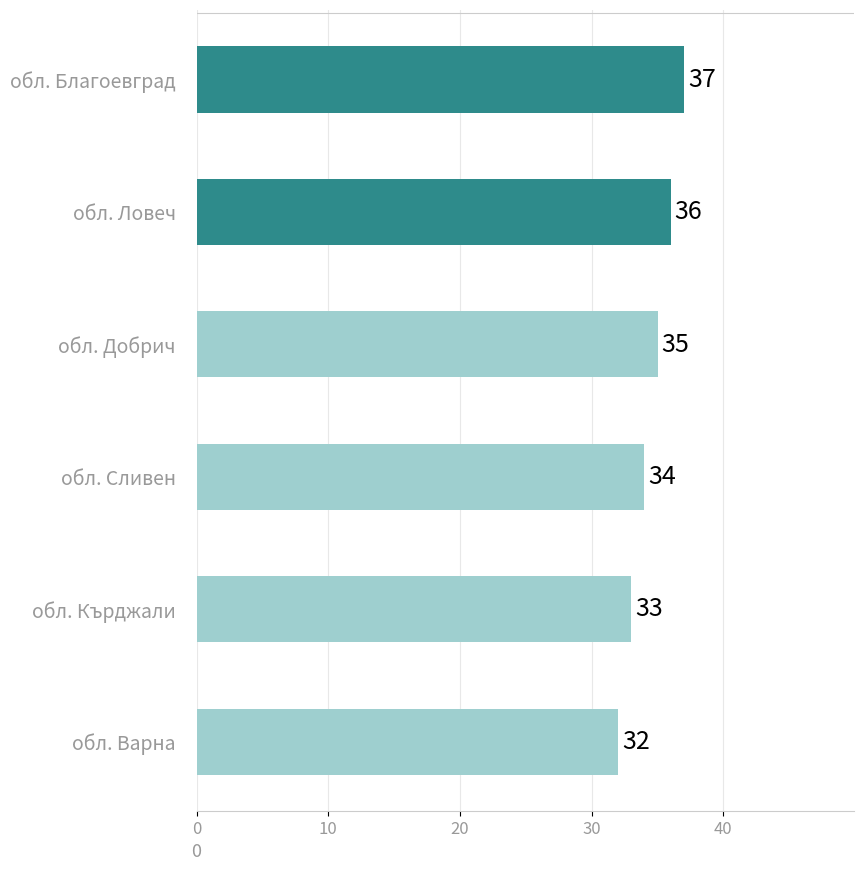

Approximately how many times larger is the value at обл. Варна compared to обл. Добрич?

0.9